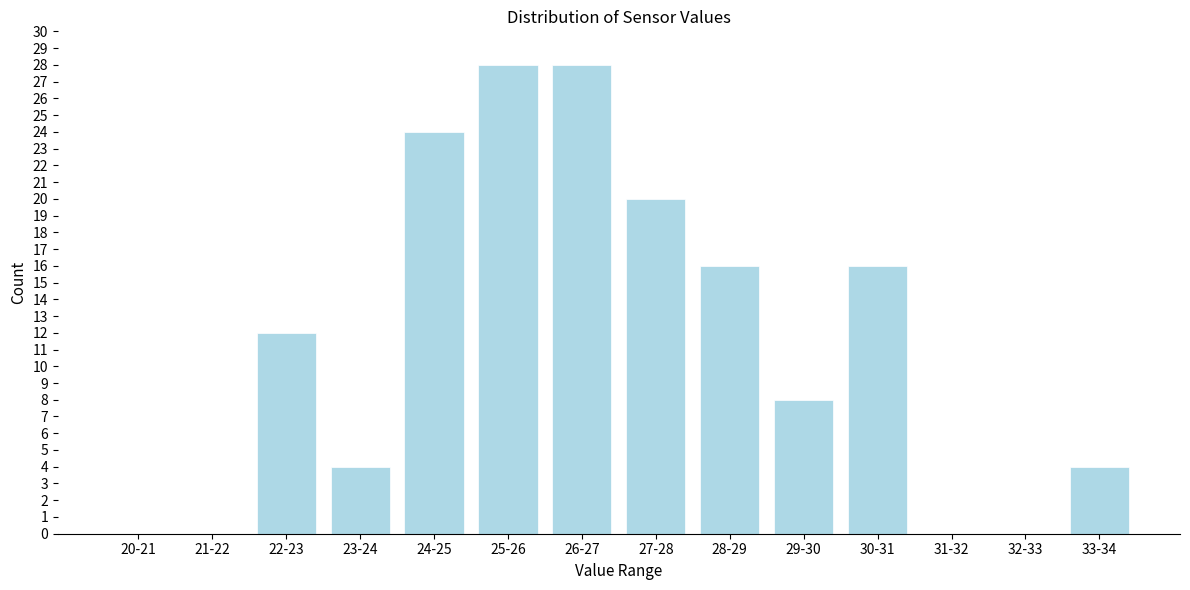

Reading left to right, transcribe all the data shown in this chart.

20-21=0	21-22=0	22-23=12	23-24=4	24-25=24	25-26=28	26-27=28	27-28=20	28-29=16	29-30=8	30-31=16	31-32=0	32-33=0	33-34=4